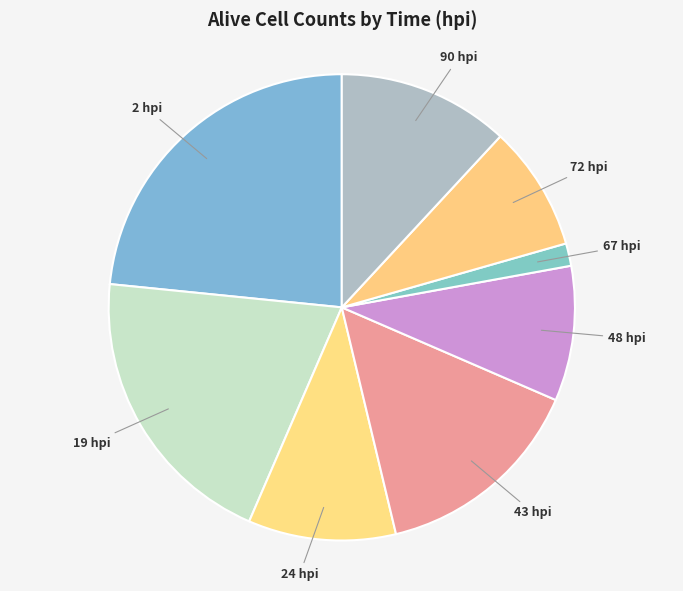

Do 19 and 48 together represent more than half of the pie?

No